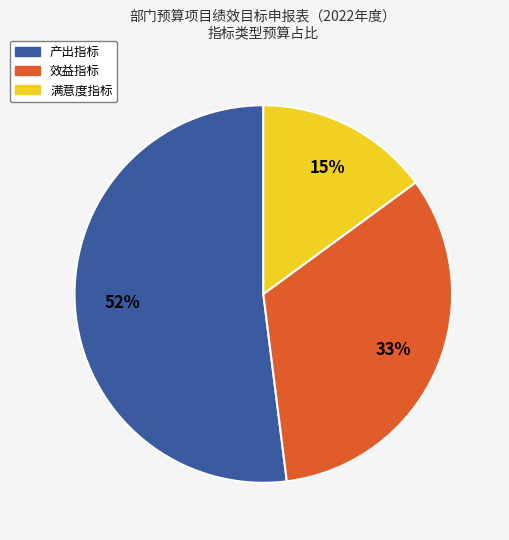

Do 效益指标 and 满意度指标 together represent more than half of the pie?

No